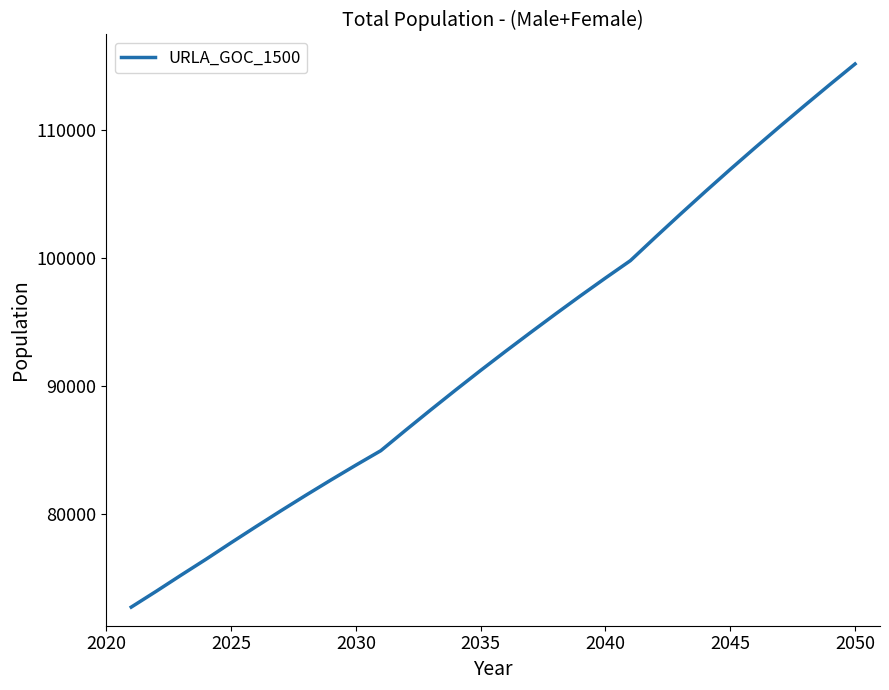

Reading left to right, what are all the values shown in this chart?

72741	73977	75244	76488	77773	79034	80275	81490	82678	83839	84970	86578	88160	89716	91245	92740	94208	95655	97077	98467	99826	101654	103454	105223	106960	108661	110335	111982	113604	115200